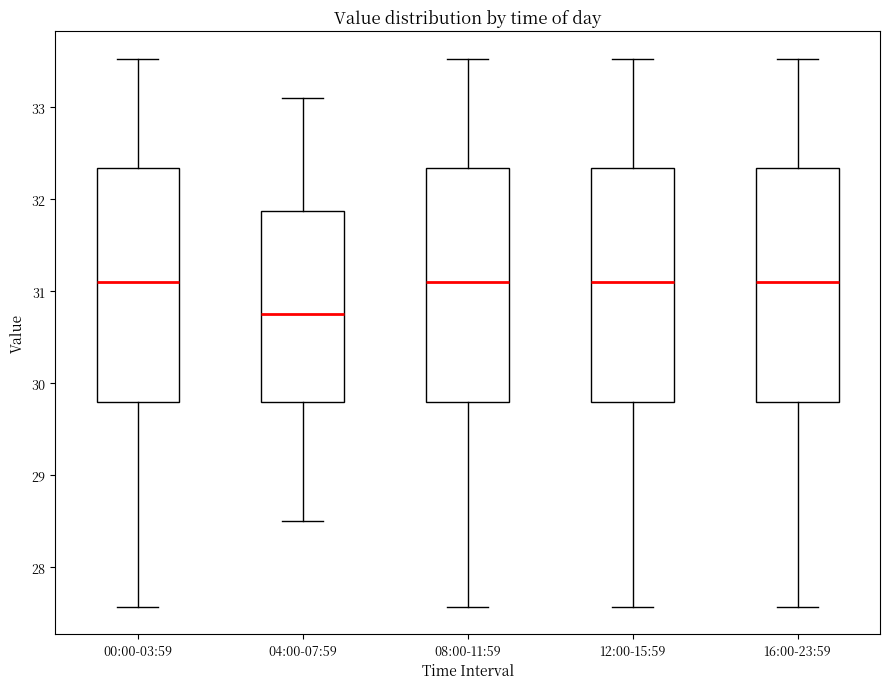

Reading left to right, transcribe this box plot: for each box, give where its median line is, the range the box spans, and where its two whiskers end, as read against the y-axis. The values are not printed on the chart, so give them approximately, as read against the axis.

00:00-03:59: median 31.1, box 29.8 to 32.3, whiskers 27.6 to 33.5
04:00-07:59: median 30.8, box 29.8 to 31.9, whiskers 28.5 to 33.1
08:00-11:59: median 31.1, box 29.8 to 32.3, whiskers 27.6 to 33.5
12:00-15:59: median 31.1, box 29.8 to 32.3, whiskers 27.6 to 33.5
16:00-23:59: median 31.1, box 29.8 to 32.3, whiskers 27.6 to 33.5